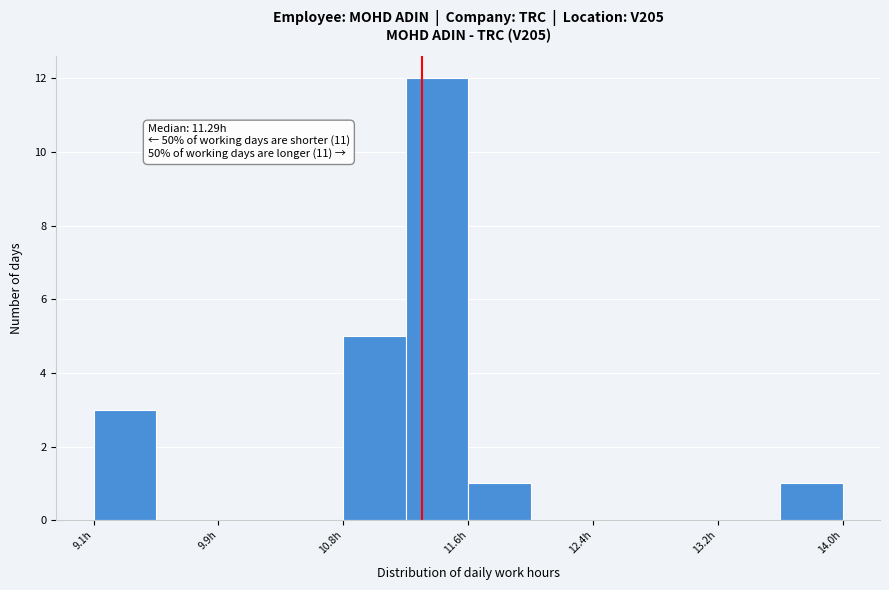

Which range on the x-axis has the tallest bar?

11.2 to 11.6